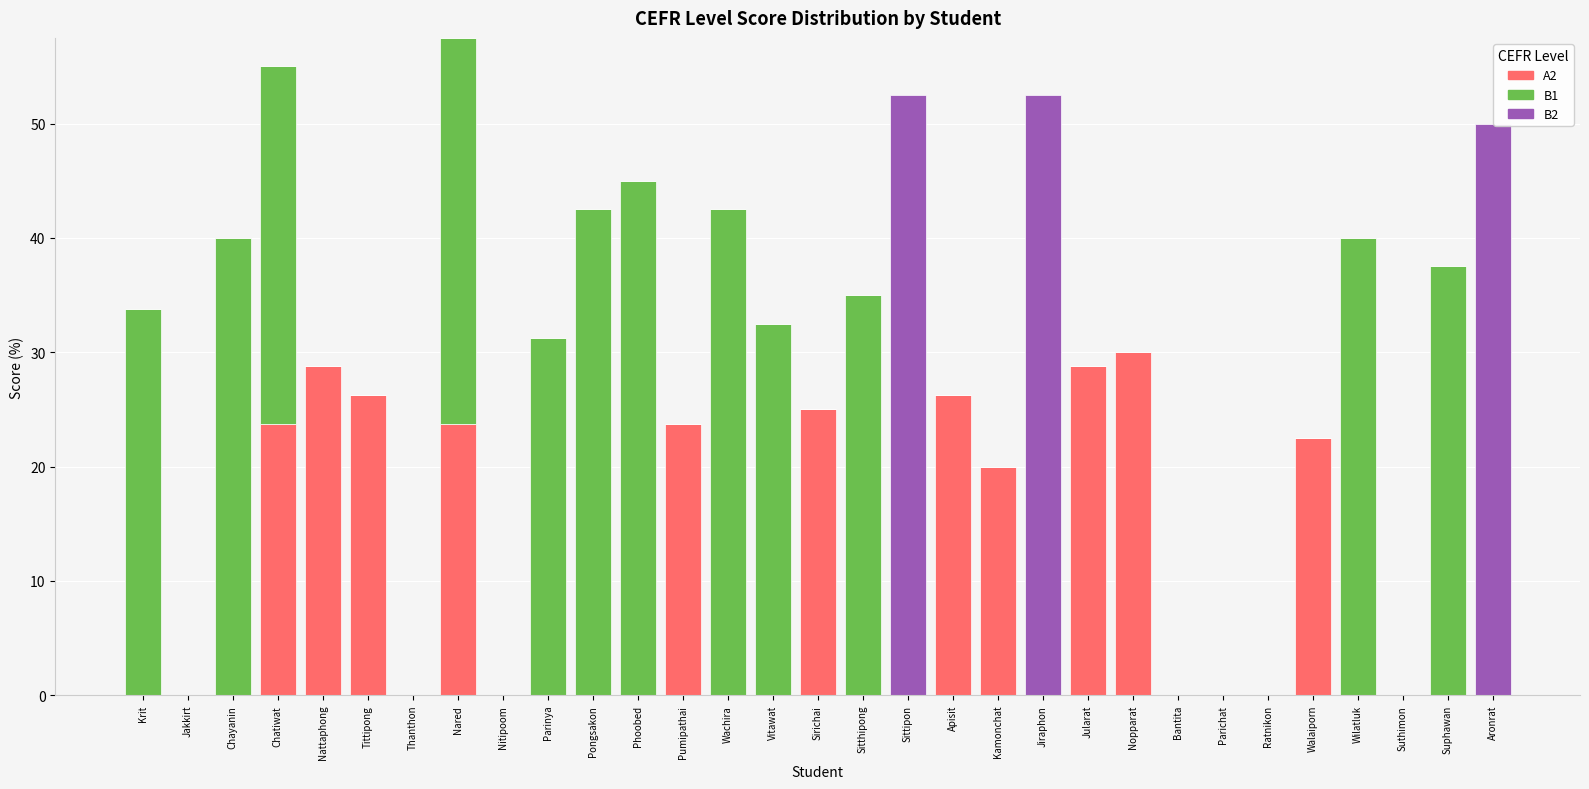

What is the maximum value for A2?

30.0